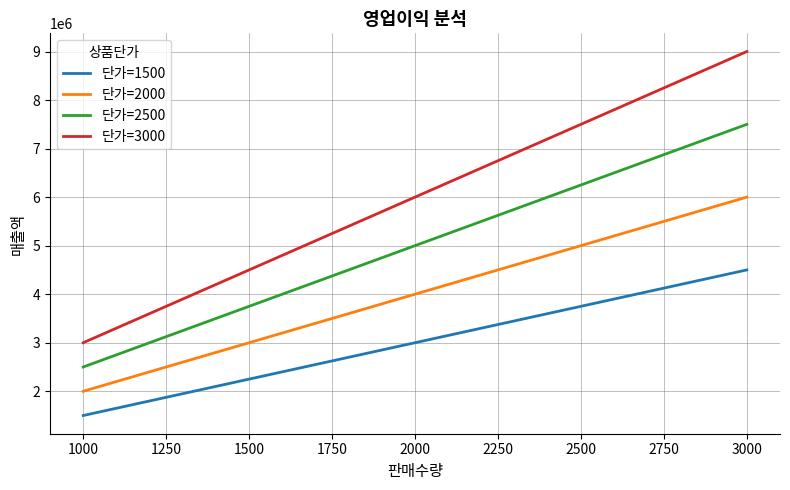

Rank the series by their average value, from lowest to highest.

단가=1500, 단가=2000, 단가=2500, 단가=3000